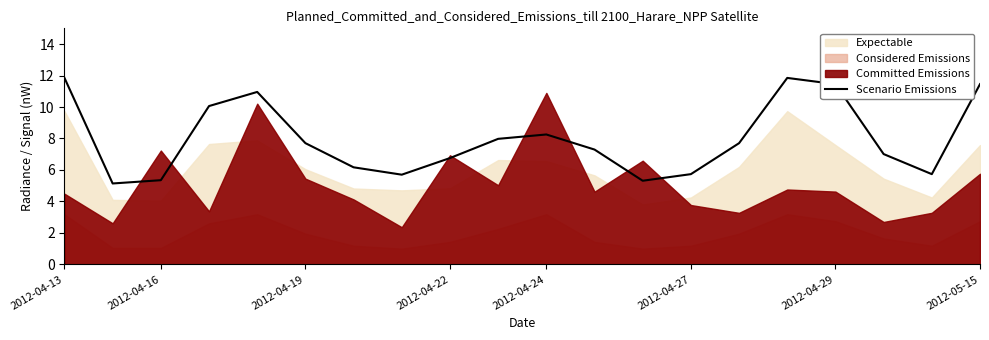

How many points are lower than both their immediate neighbors (excluding endpoints)?

4